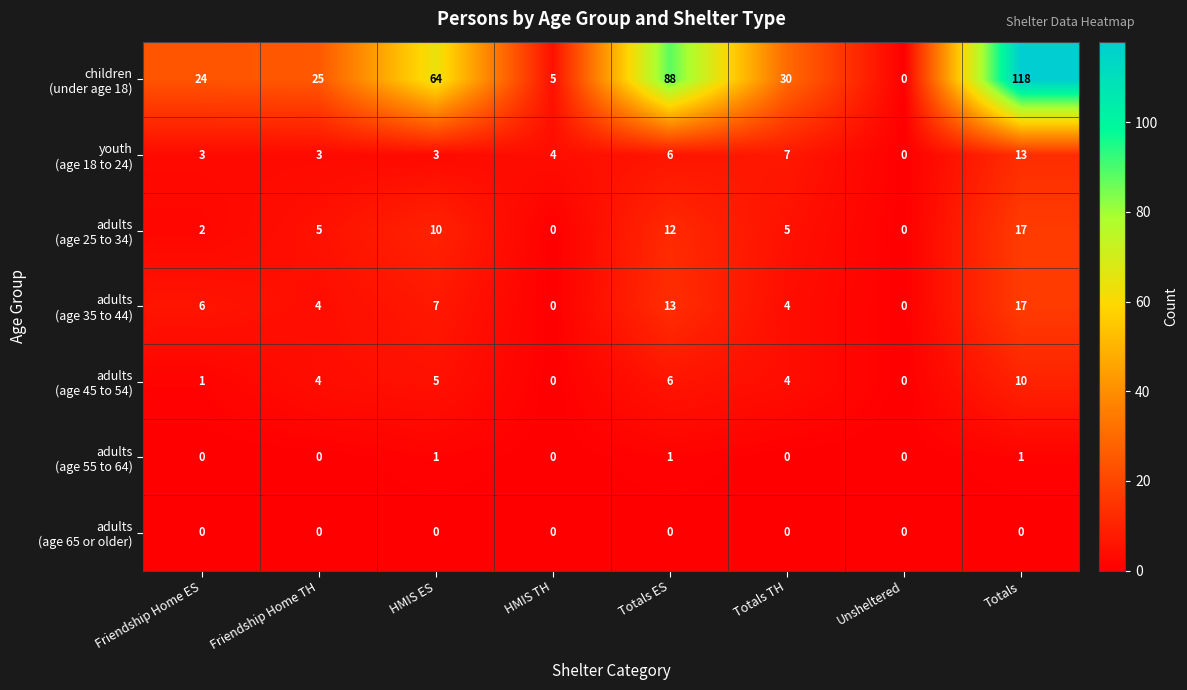

What is the total value across all series at HMIS ES?

90